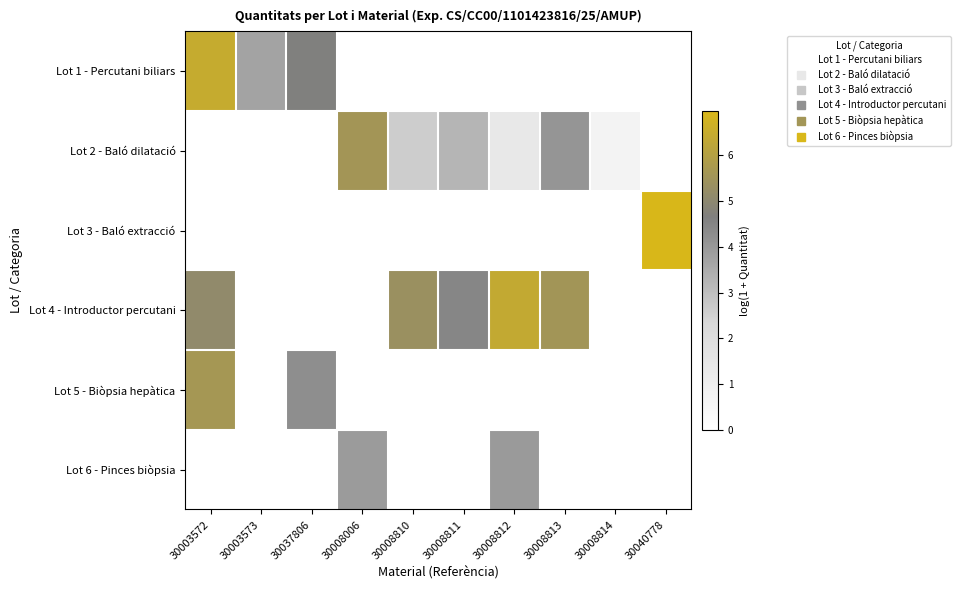

At which category is the sum across all series the highest?

30003572